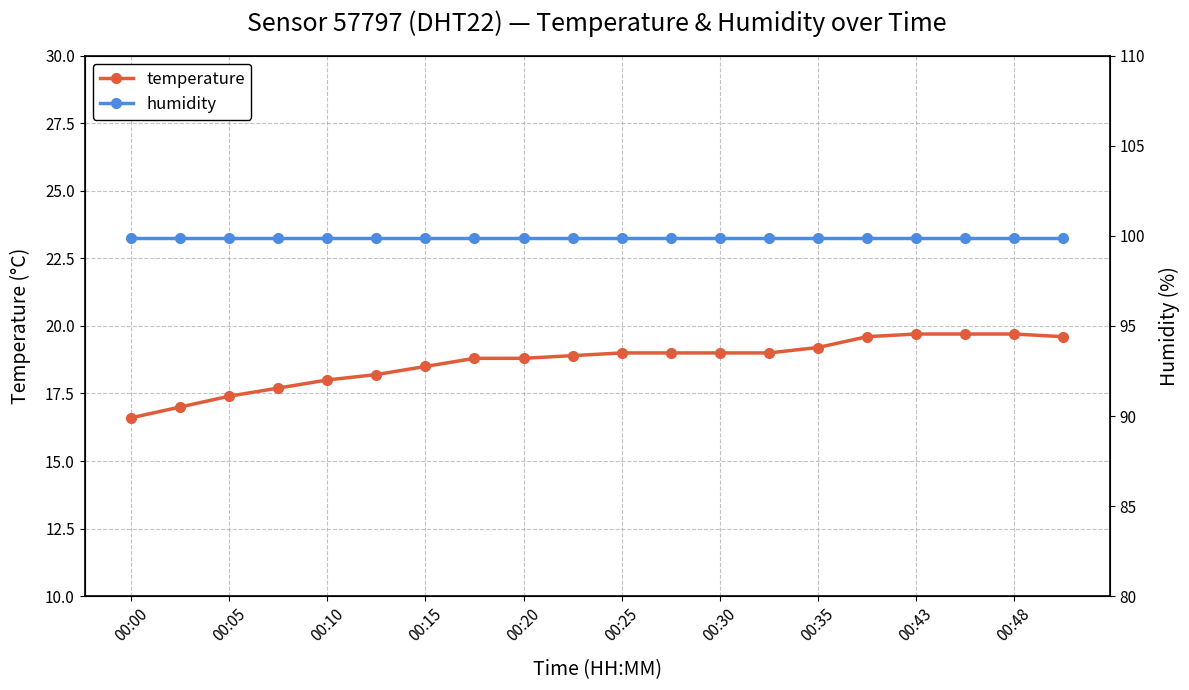

True or false: temperature has a value of 18.0 at 00:10.

True